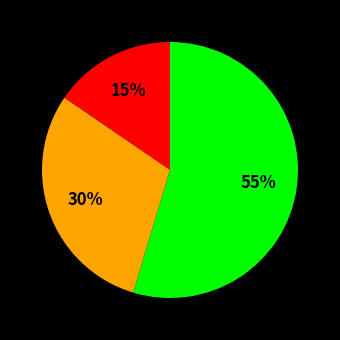

Does any single category account for the majority?

Yes